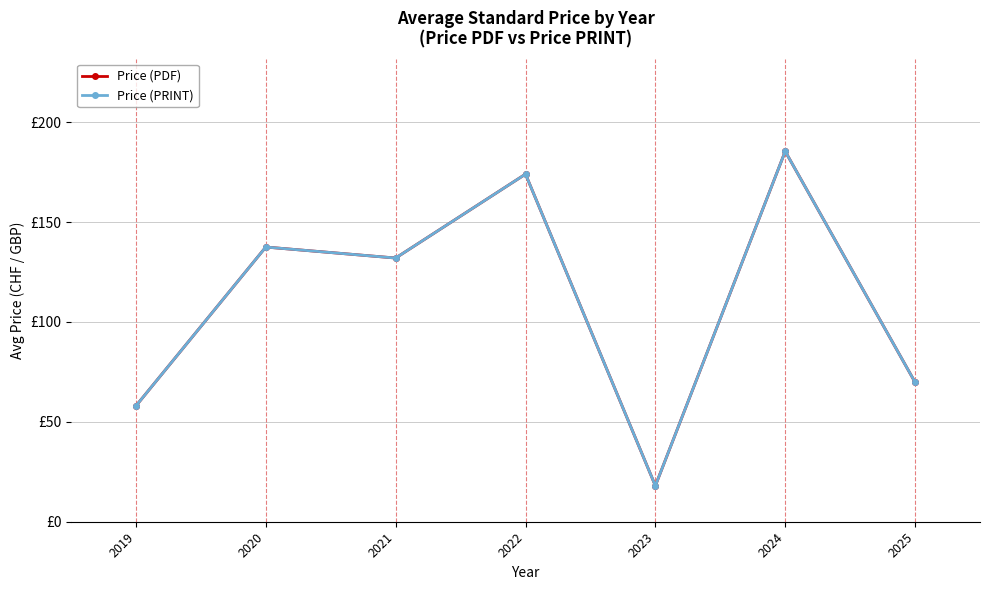

List the labels in order of Price (PRINT) value, smallest first.

2023, 2019, 2025, 2021, 2020, 2022, 2024